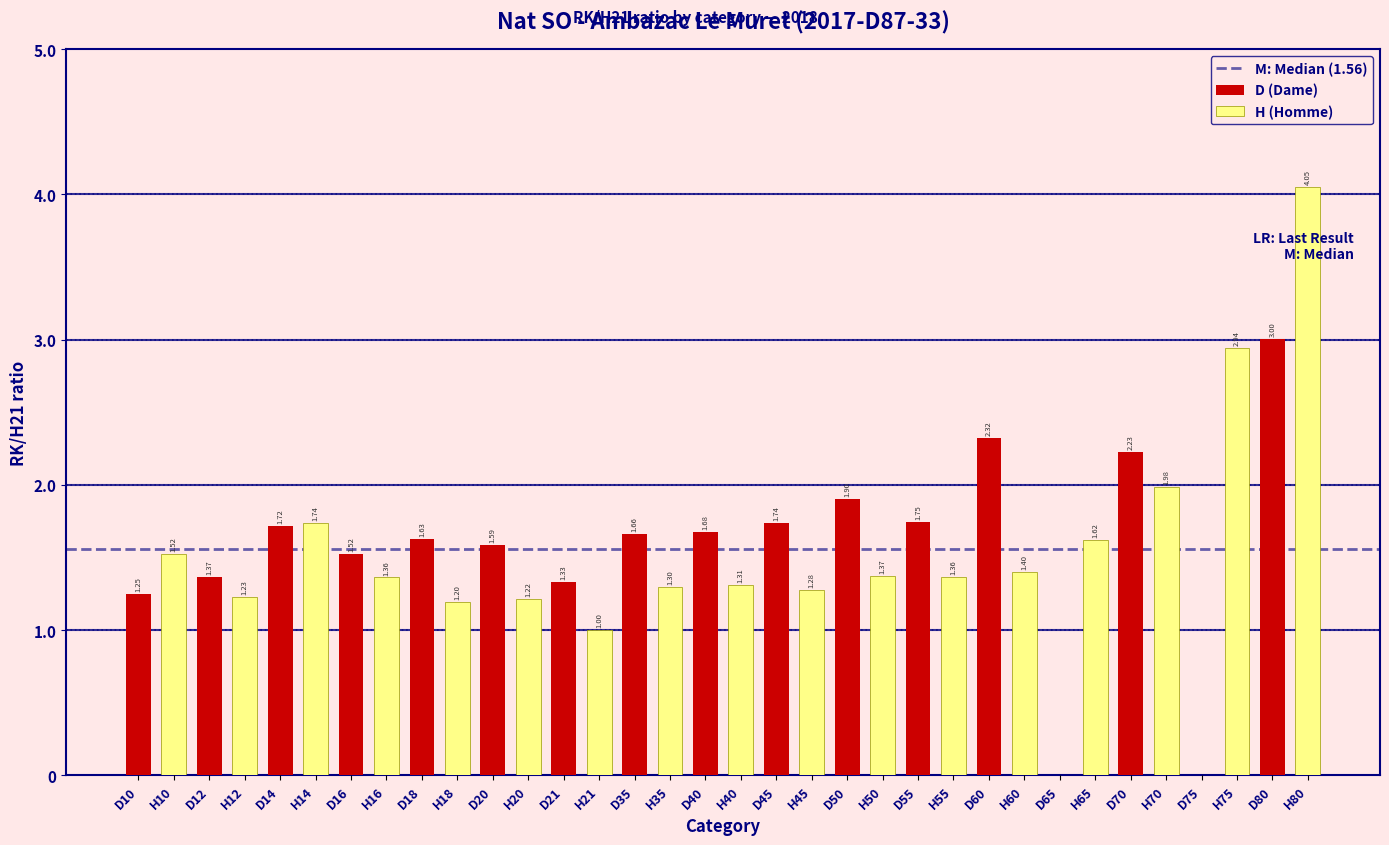

What is the sum of all D (Dame) values?

26.7